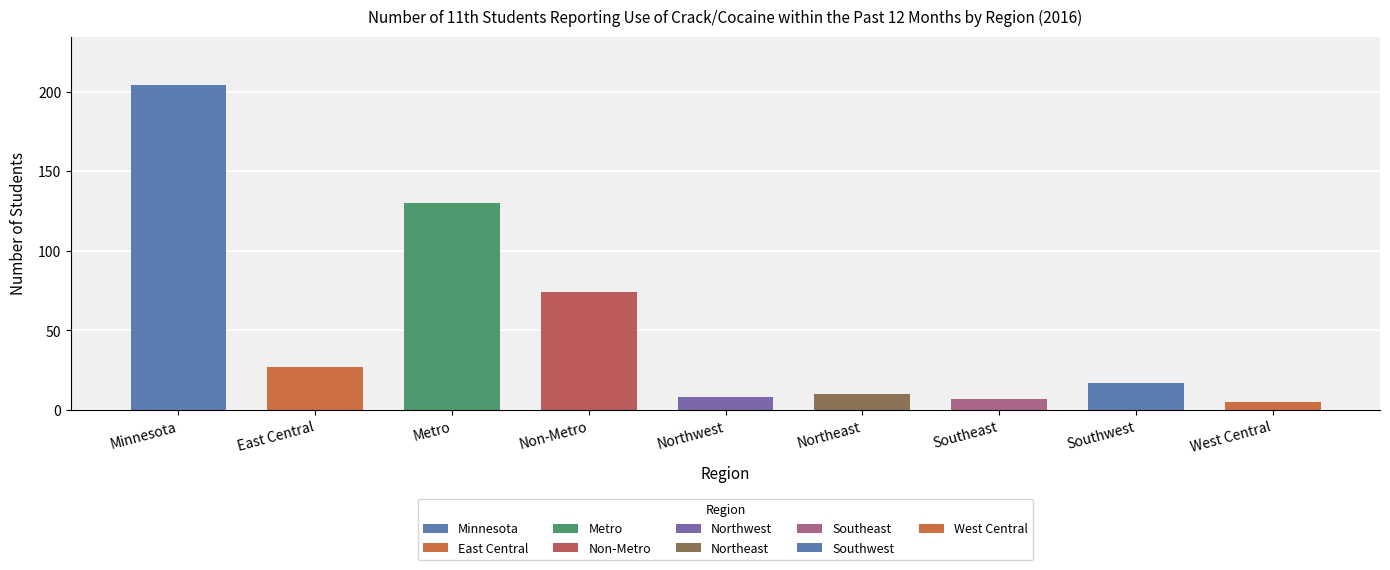

What is the change in value from Minnesota to Northeast?

-194